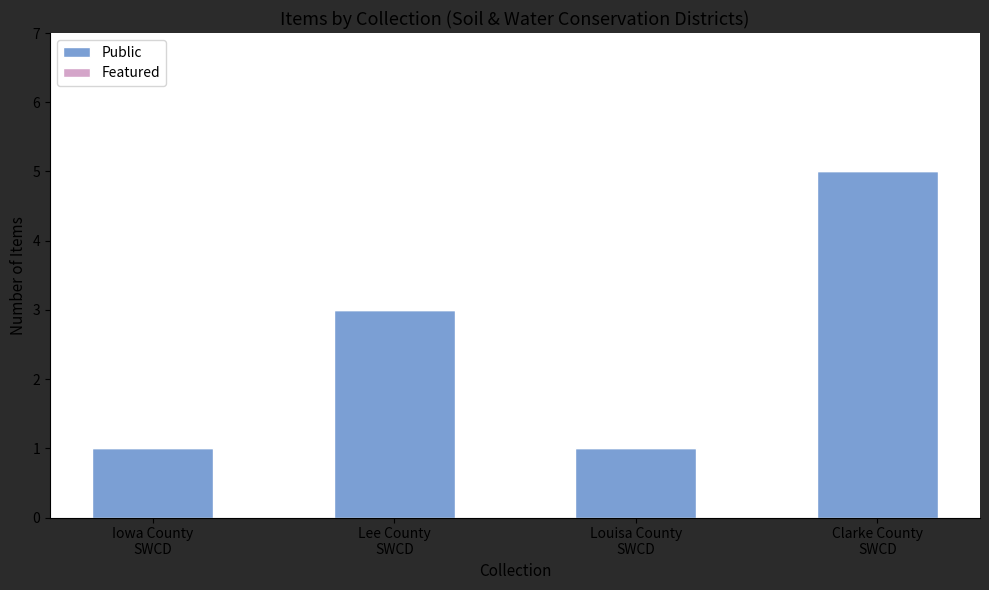

What is the difference between the maximum and minimum values?

4